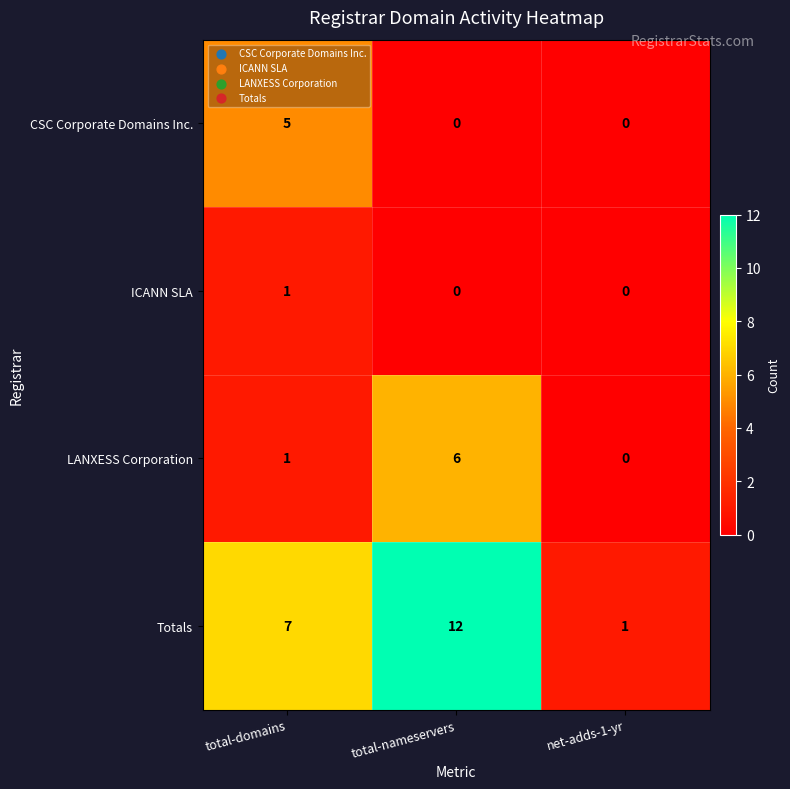

Count the number of categories in the chart.

3